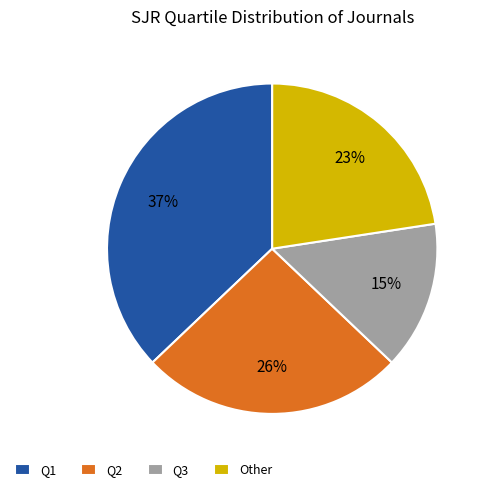

To the nearest percent, what portion does Q1 represent?

37%